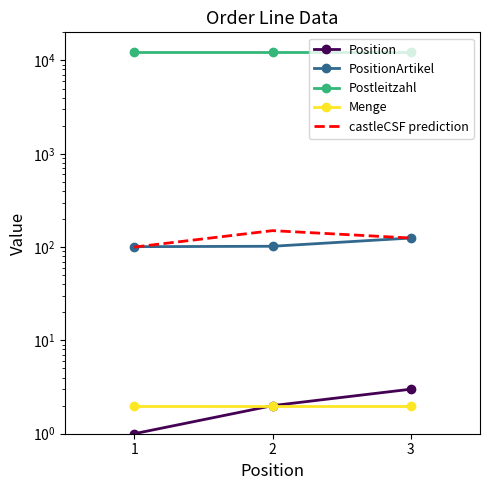

The value of PositionArtikel at 1 is 159. True or false?

False